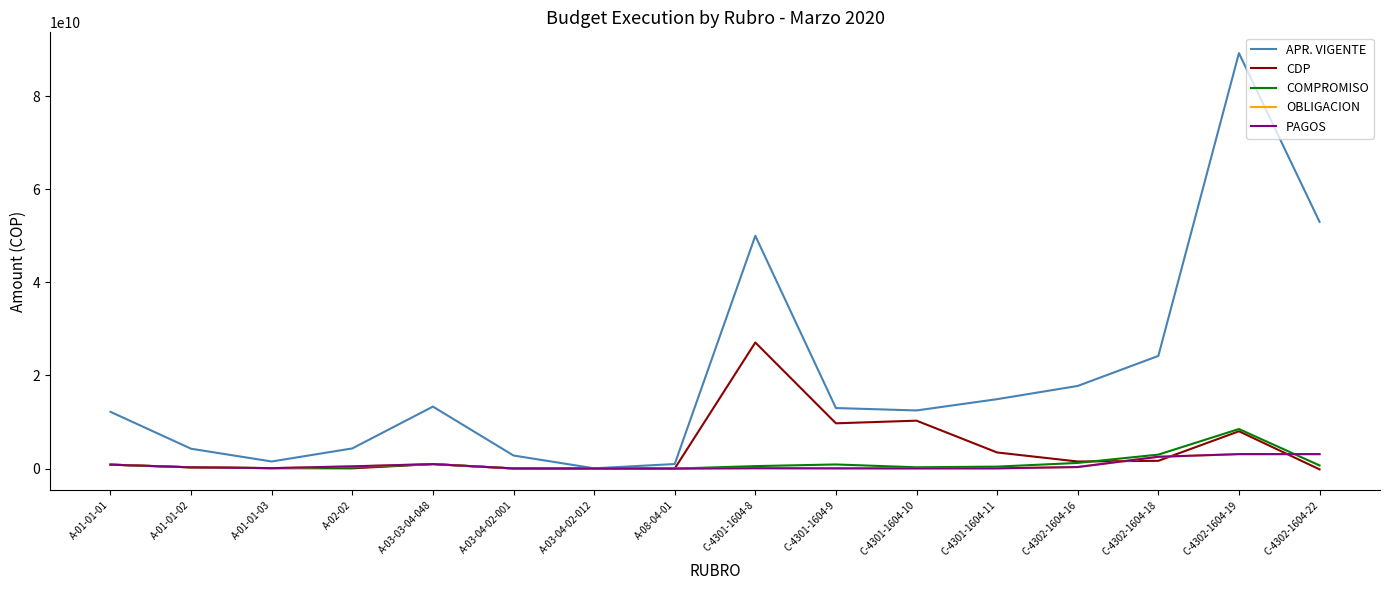

Between C-4302-1604-19 and C-4302-1604-22, which series saw the biggest shift?

APR. VIGENTE